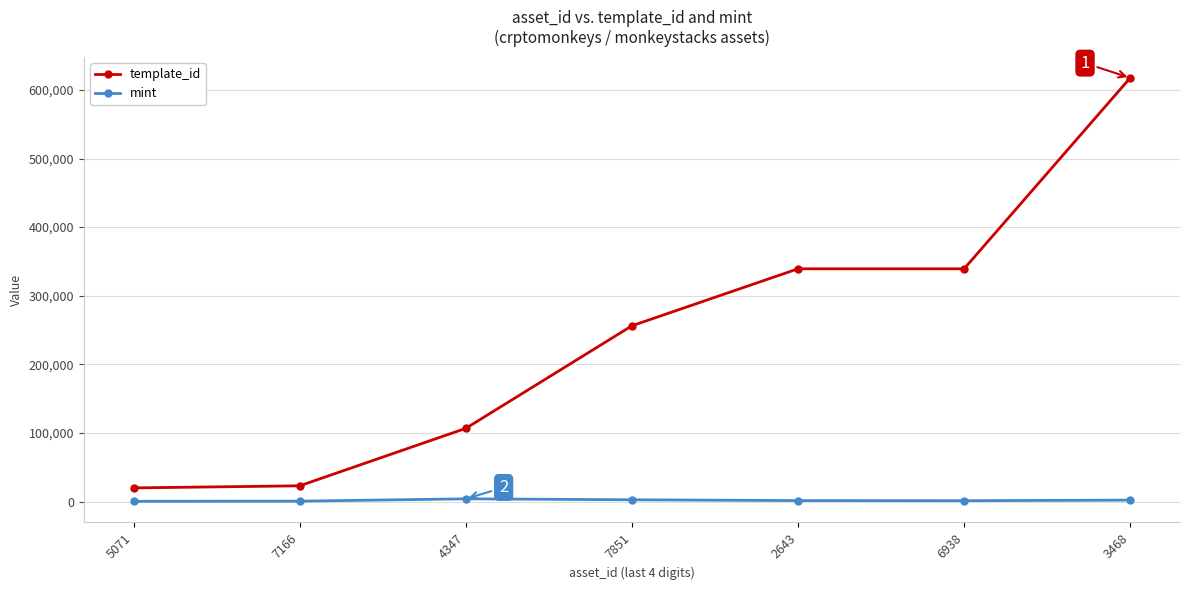

Is it true that template_id equals 106640 at 4347?

True